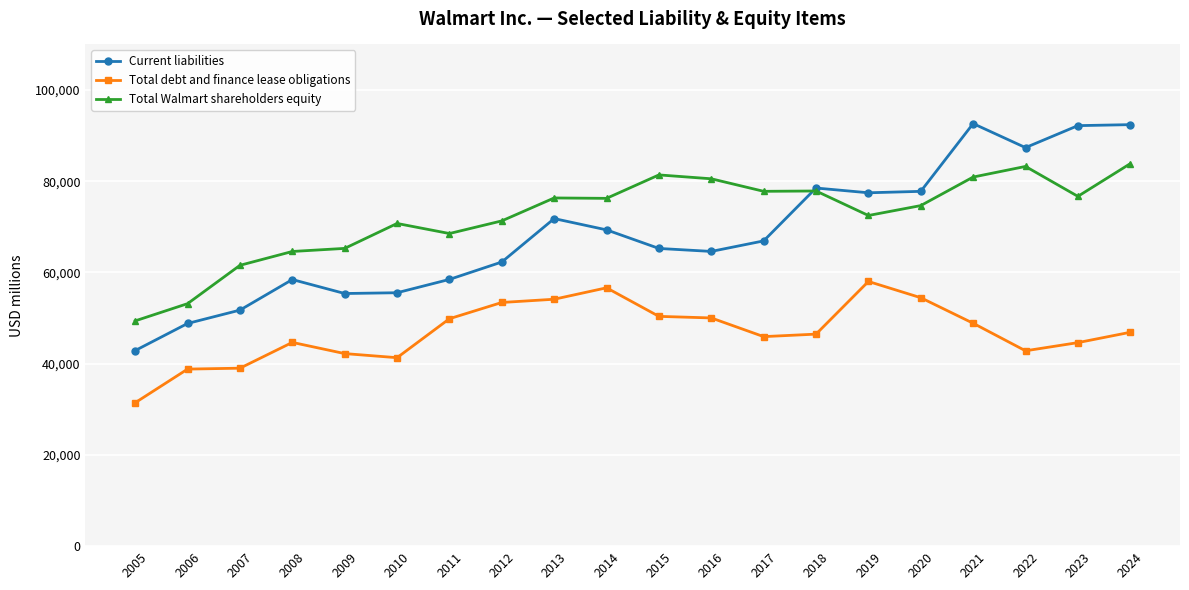

True or false: Total debt and finance lease obligations and Current liabilities intersect in this chart.

False